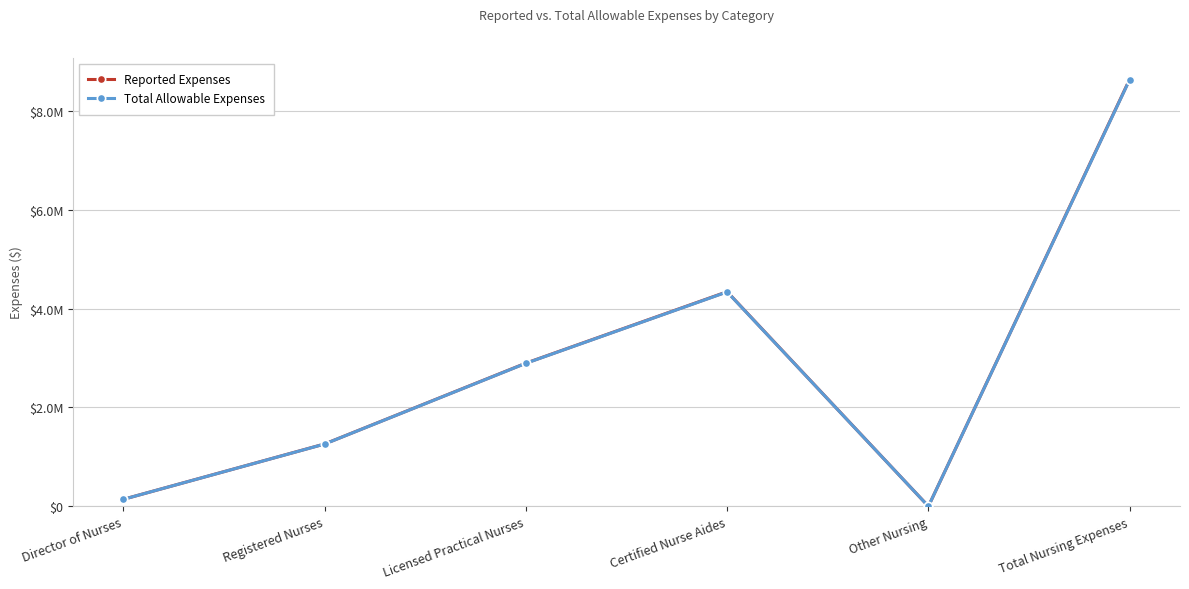

At which category does the chart reach its minimum across all series?

Other Nursing